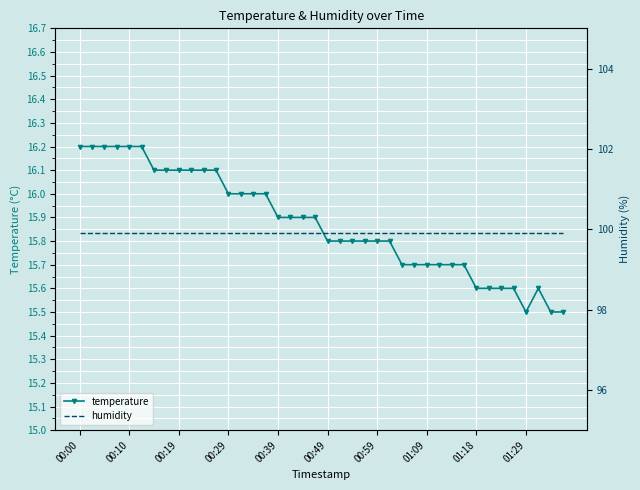

List the series in order of their peak value, lowest first.

temperature, humidity